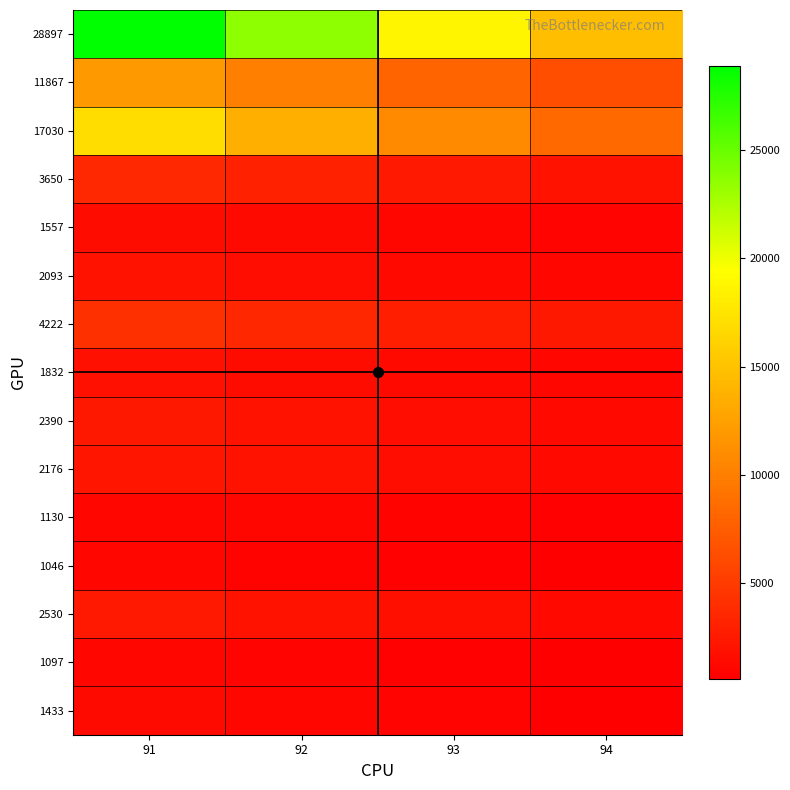

Count the number of categories in the chart.

4